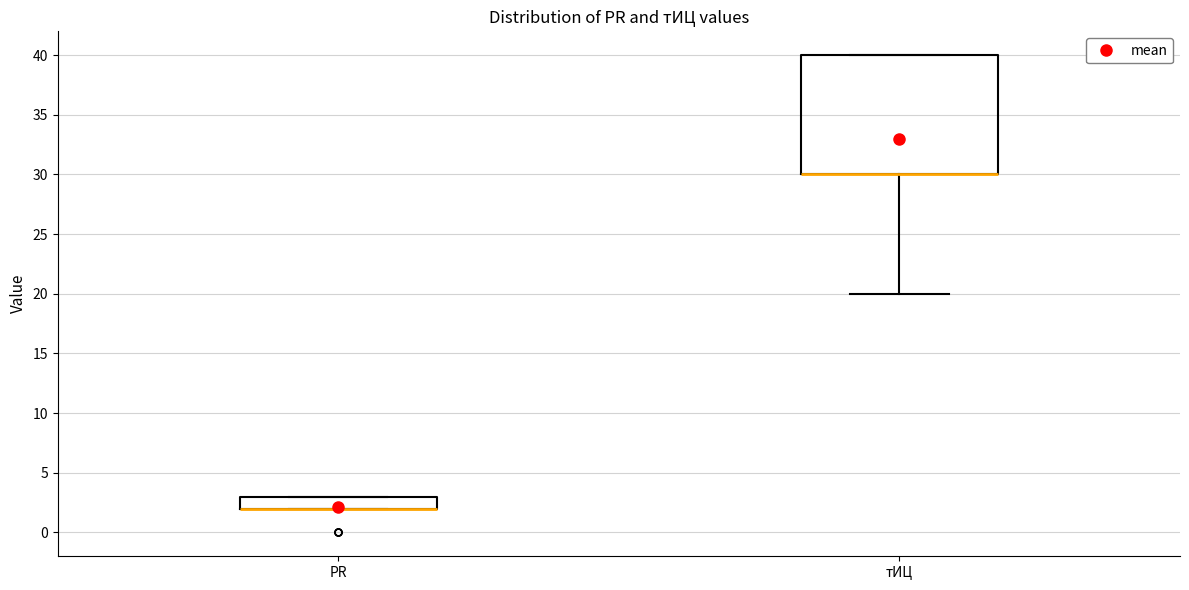

Reading left to right, read every box against the y-axis: the position of its median line, the range the box covers, and the ends of its whiskers. The values are not printed on the chart, so give them approximately, as read against the axis.

PR: median 2 (drawn on the box's lower edge), box 2 to 3, whiskers 2 to 3
тИЦ: median 30 (drawn on the box's lower edge), box 30 to 40, whiskers 20 to 40